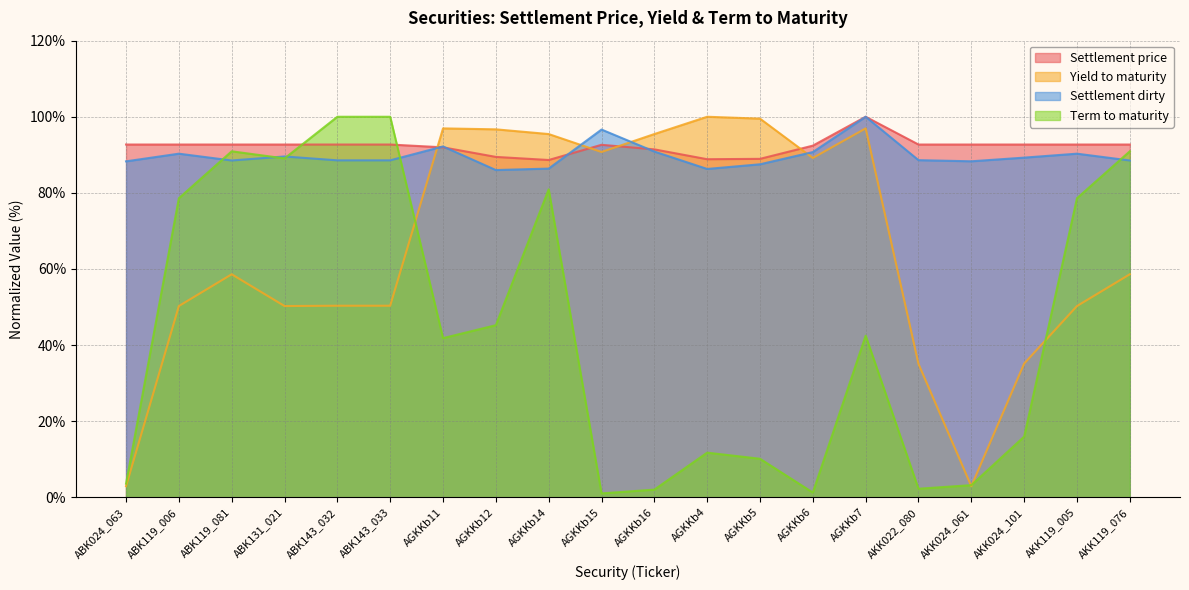

What is the average value of the Yield to maturity series?

65.3